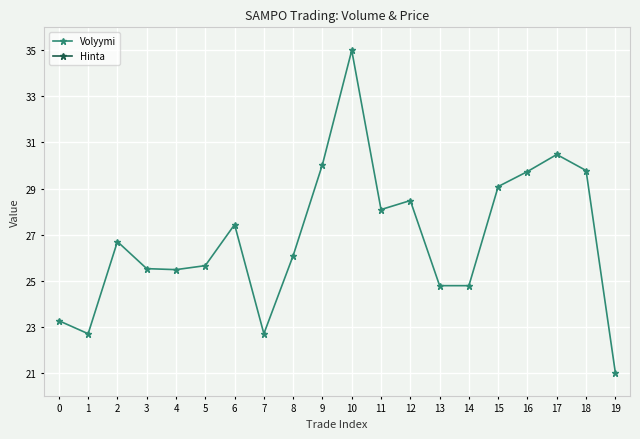

What is the difference between the Volyymi values at 18 and 15?

0.7